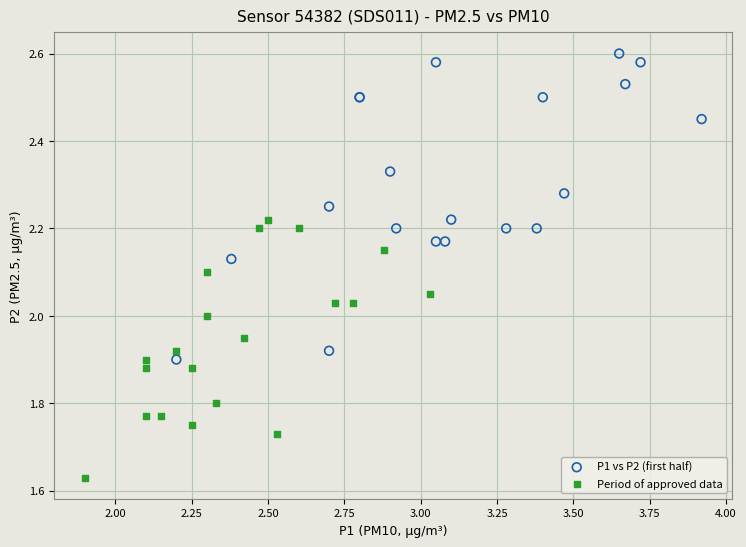

Which series has the widest spread of Y values?

P1 vs P2 (first half)